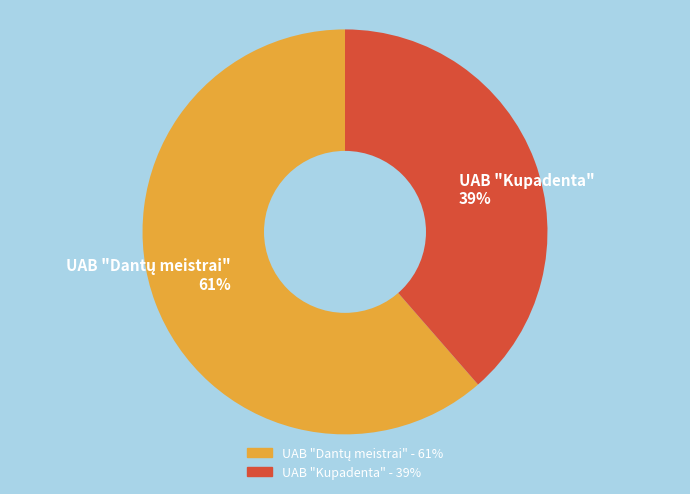

Is there any slice that represents more than half of the pie?

Yes